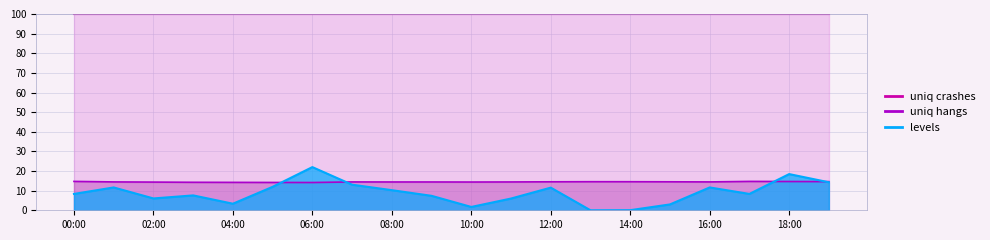

True or false: uniq crashes and uniq hangs cross at least once.

False